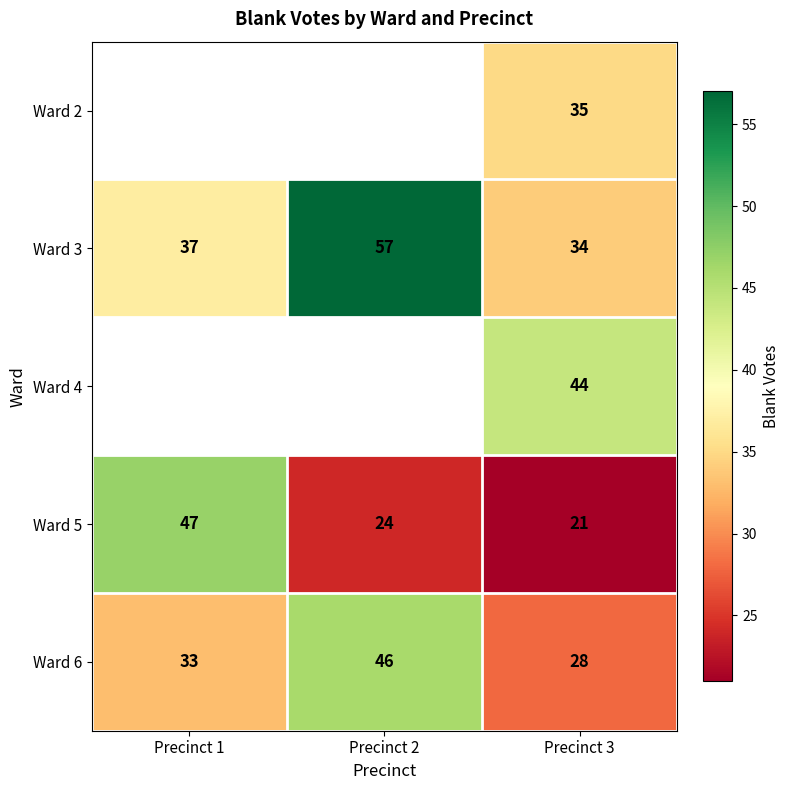

How many distinct data groups are displayed?

5